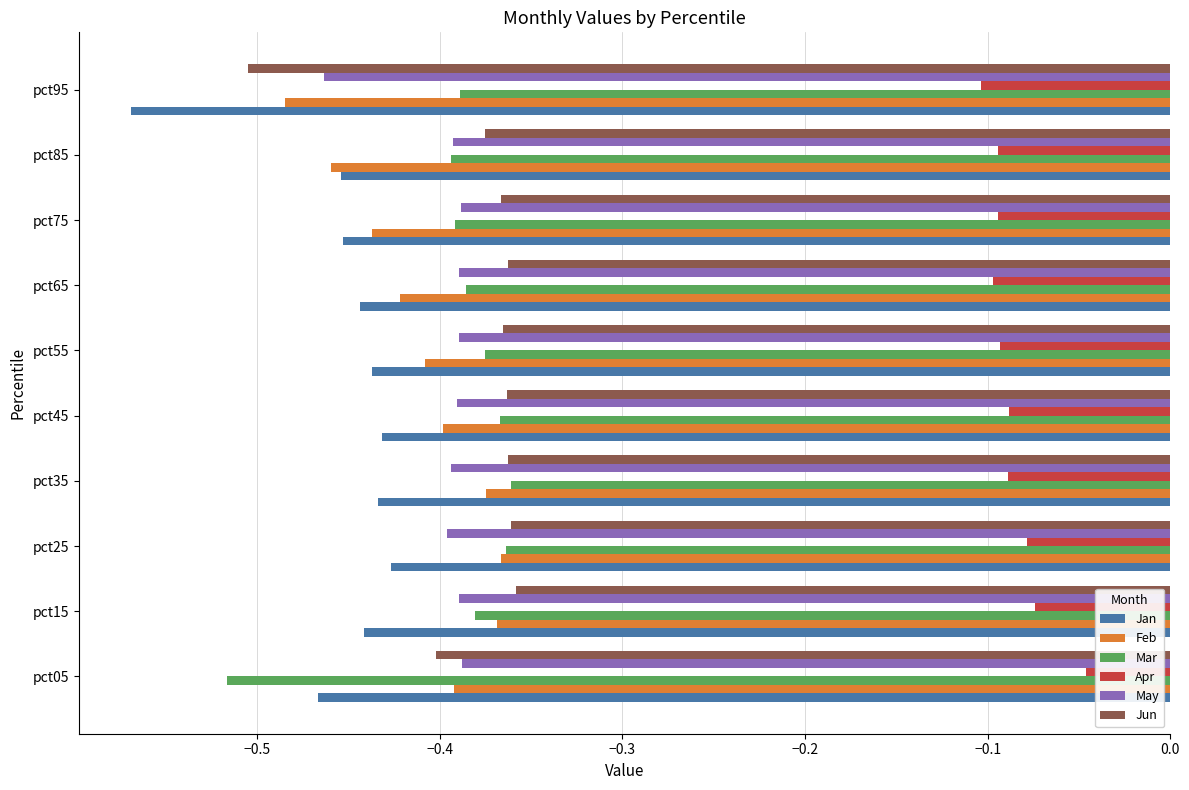

Which series has the largest range (max minus min)?

Mar